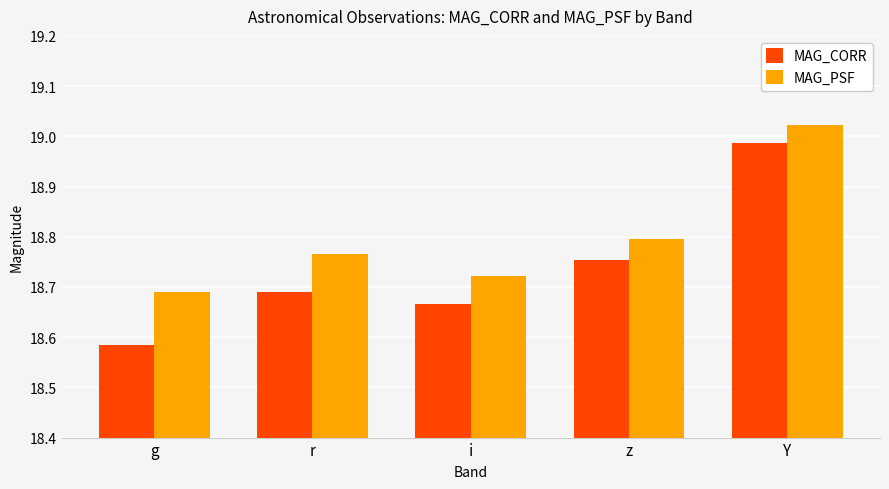

Which series has the widest spread of values?

MAG_CORR